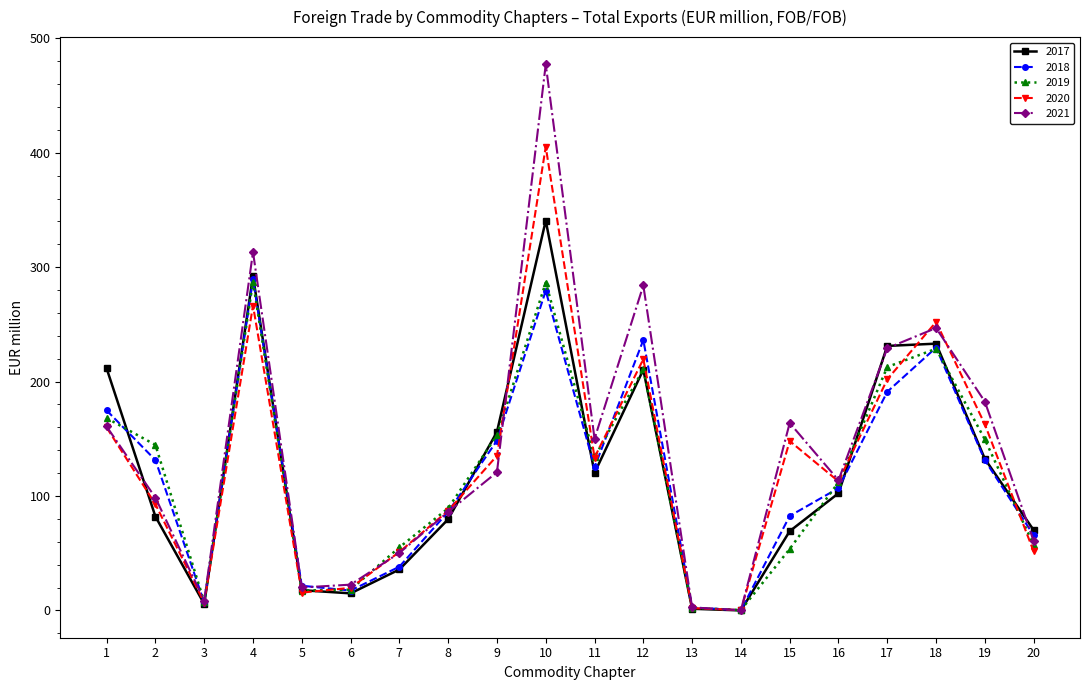

In 2020, how many points are higher than both neighbors (excluding endpoints)?

5